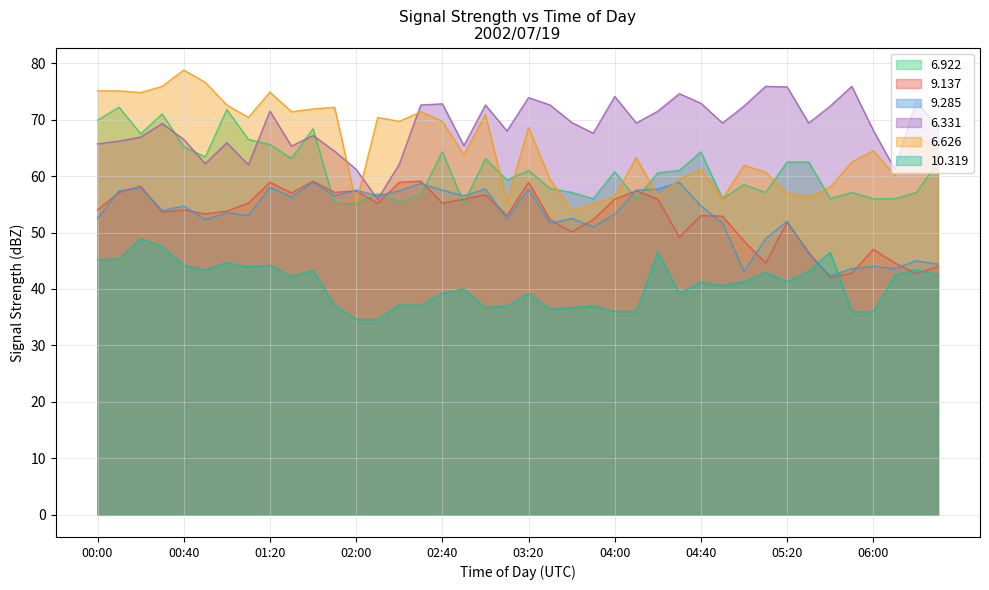

What is the difference between the 6.626 values at 04:50 and 02:20?

13.7